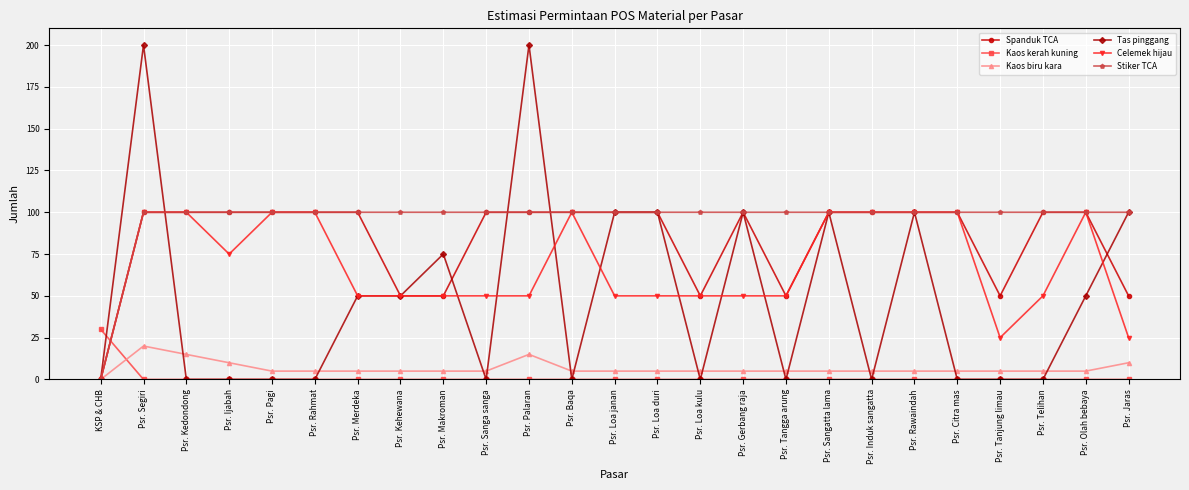

True or false: Spanduk TCA and Kaos kerah kuning intersect in this chart.

True